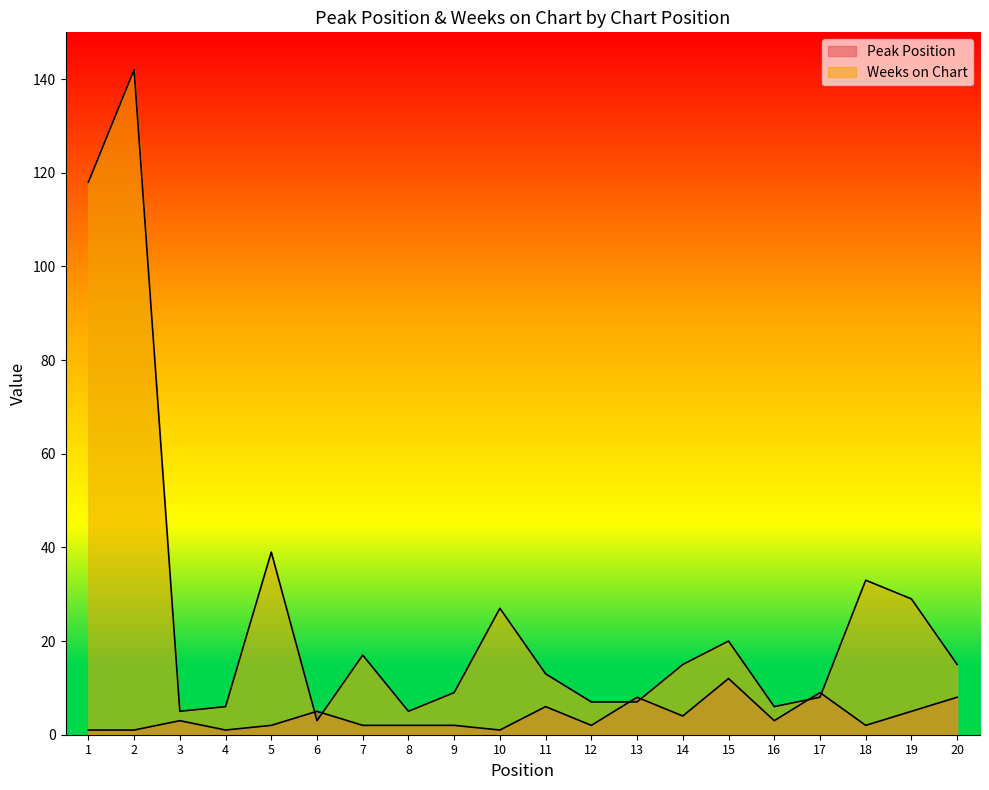

What is the value of the Peak Position point at the 9th from the left?

2